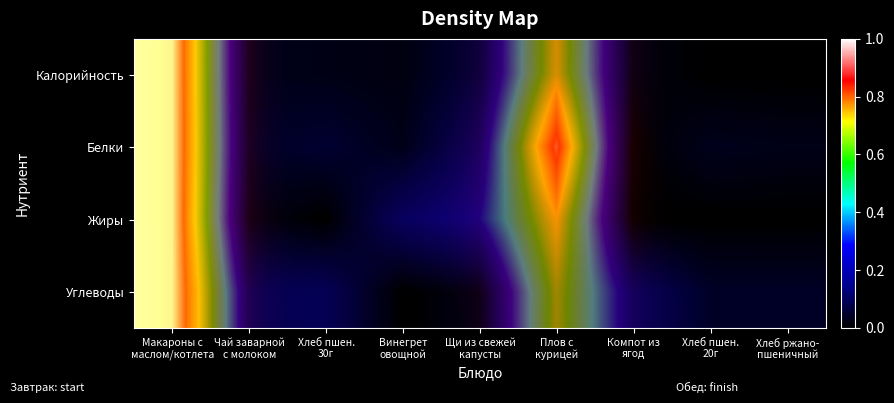

Which series has the largest total across all categories?

Белки